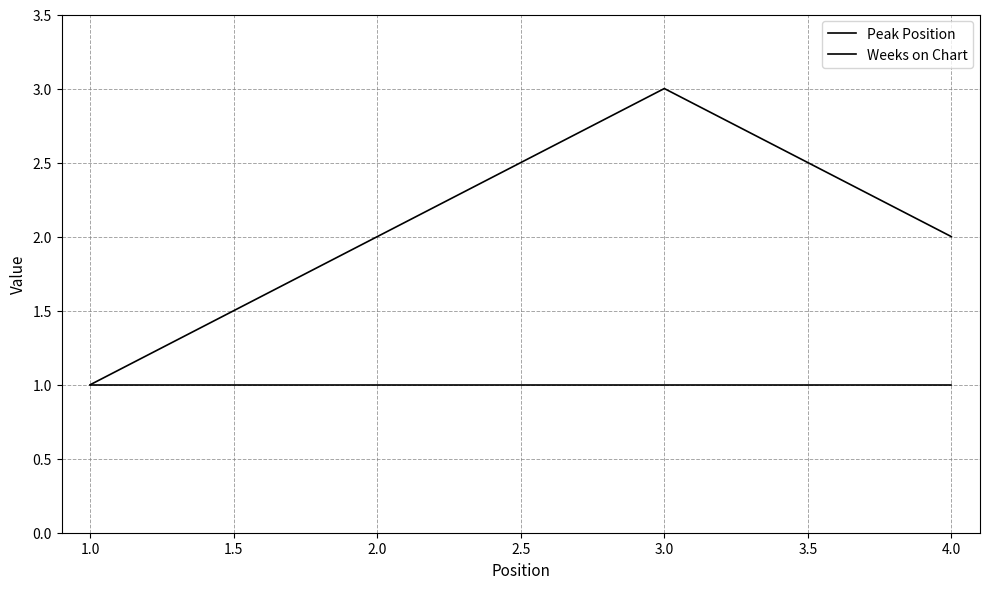

Is it true that Peak Position equals 3 at 1.0?

False